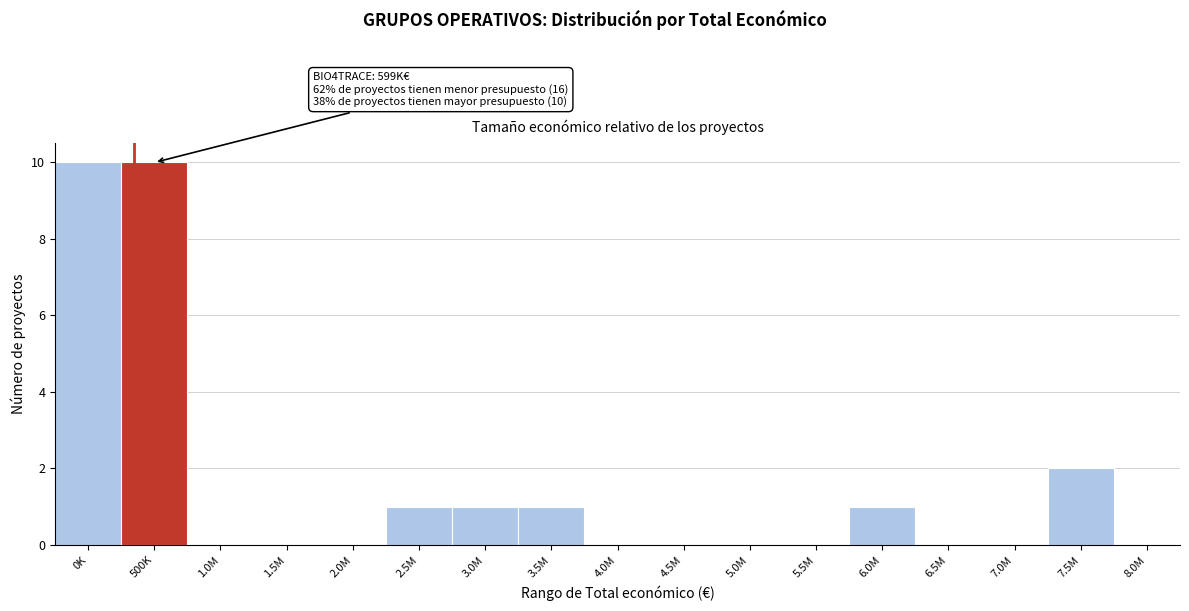

Reading left to right, transcribe all the data shown in this chart.

0K=10	500K=10	1.0M=0	1.5M=0	2.0M=0	2.5M=1	3.0M=1	3.5M=1	4.0M=0	4.5M=0	5.0M=0	5.5M=0	6.0M=1	6.5M=0	7.0M=0	7.5M=2	8.0M=0